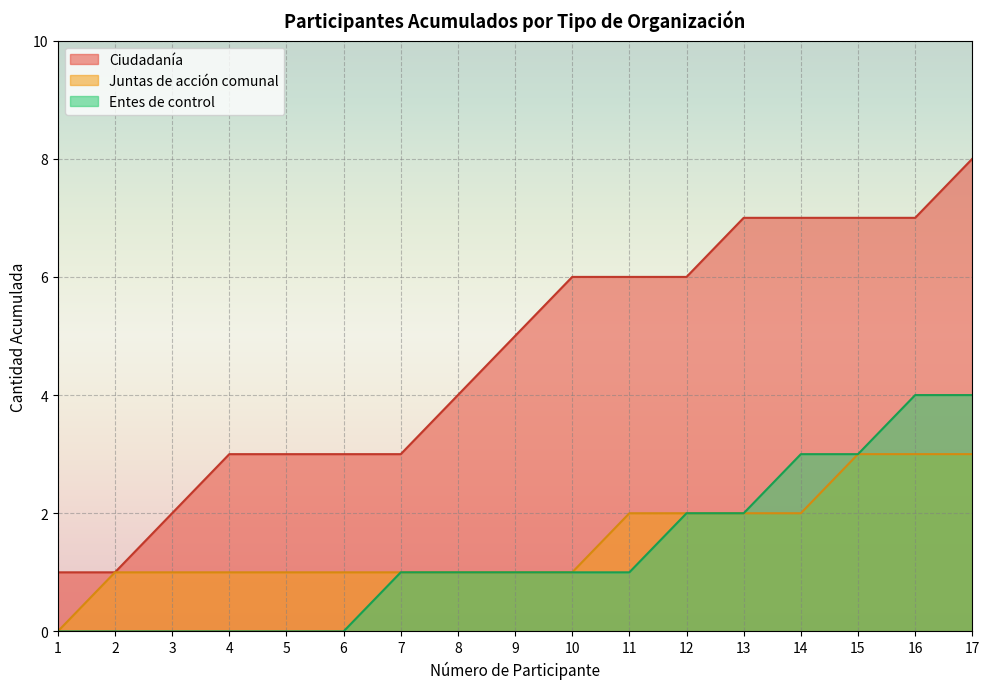

Which category has the lowest value across all series?

1